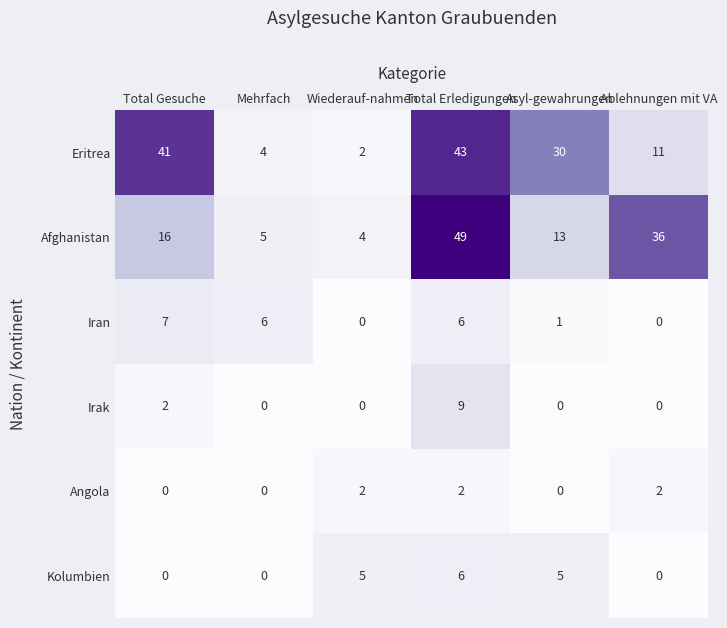

Which series has the widest spread of values?

Afghanistan